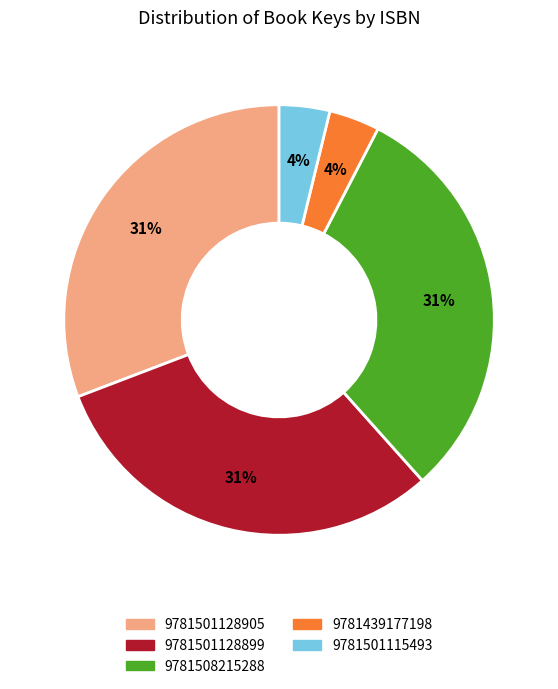

True or false: 9781501115493 accounts for 12% of the total.

False